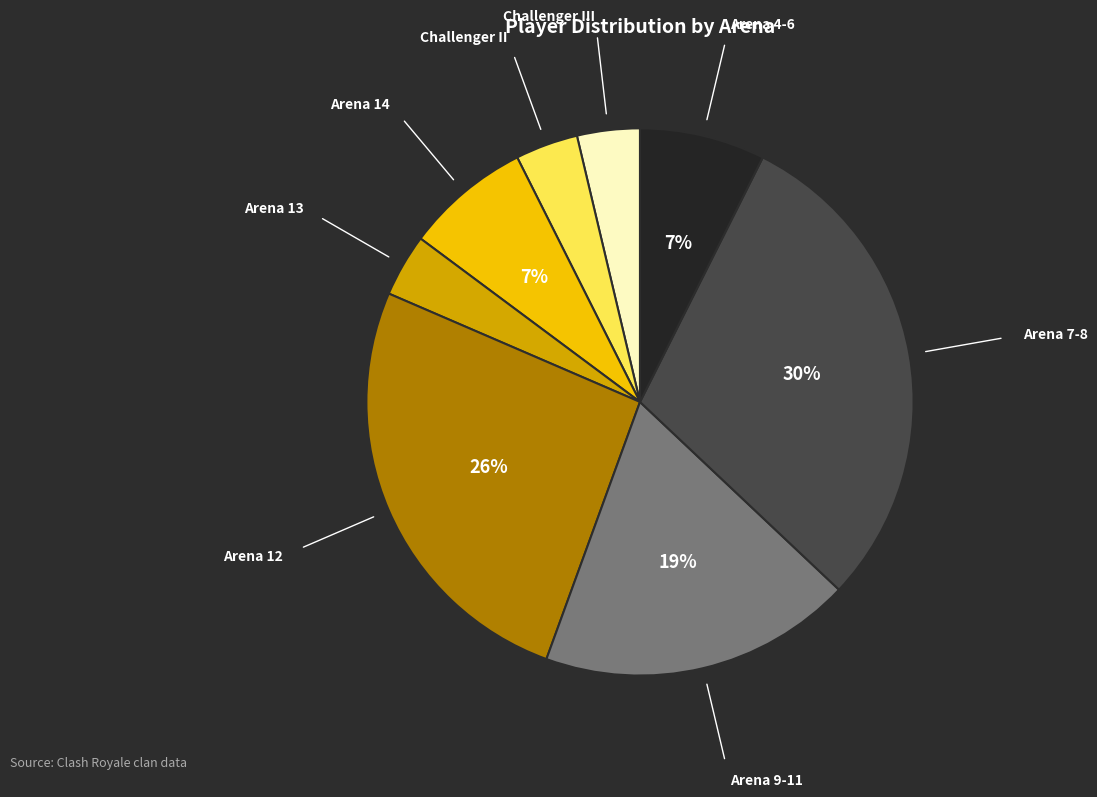

Which slice is the largest?

Arena 7-8